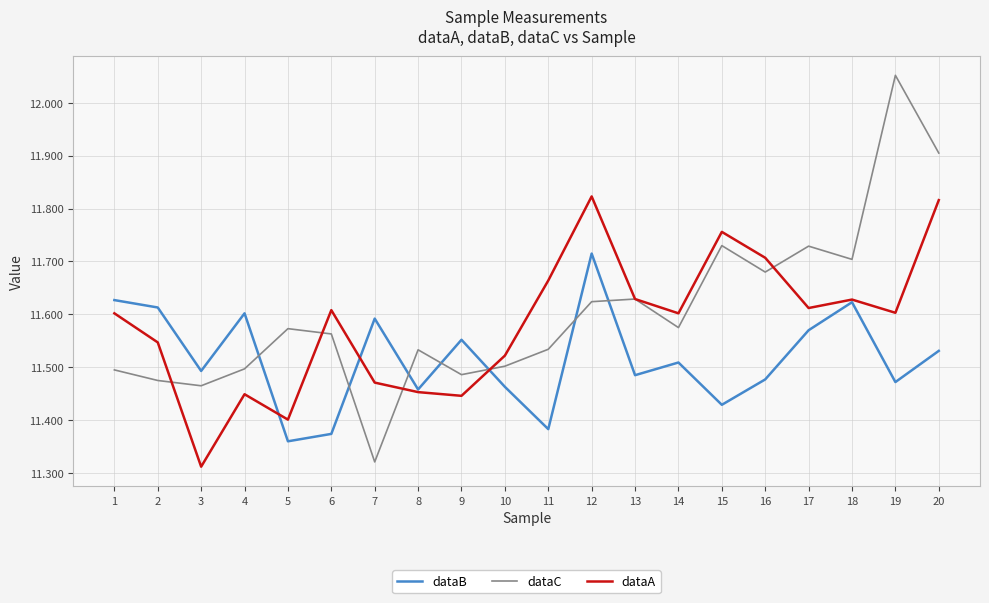

At which label is dataA closest to 11?

3